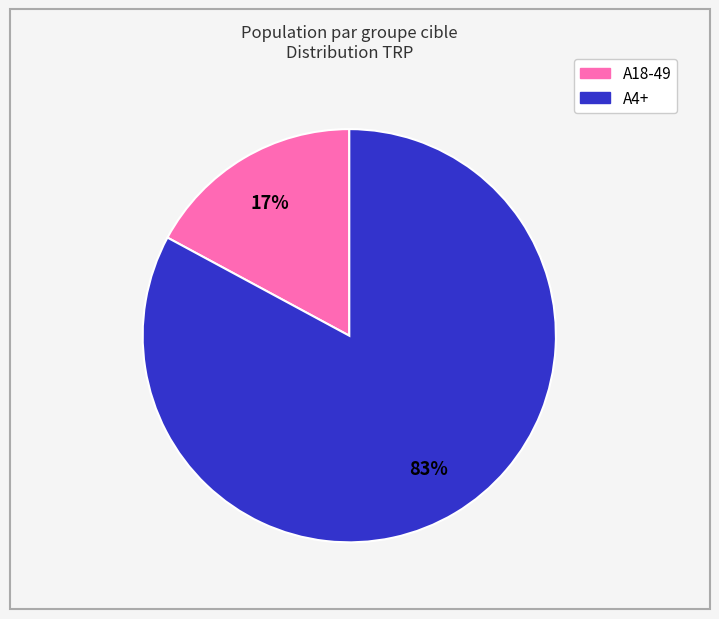

To the nearest percent, what is the difference between the largest and smallest slice percentages?

66%